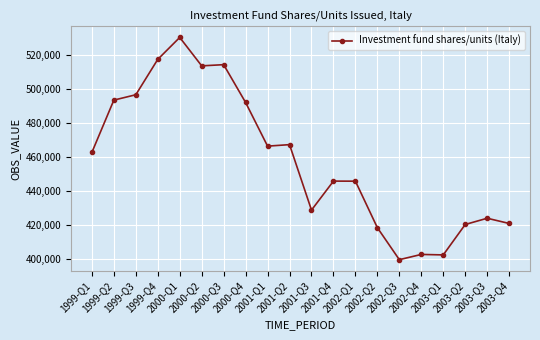

True or false: the data has more than 2 interior local peaks.

True